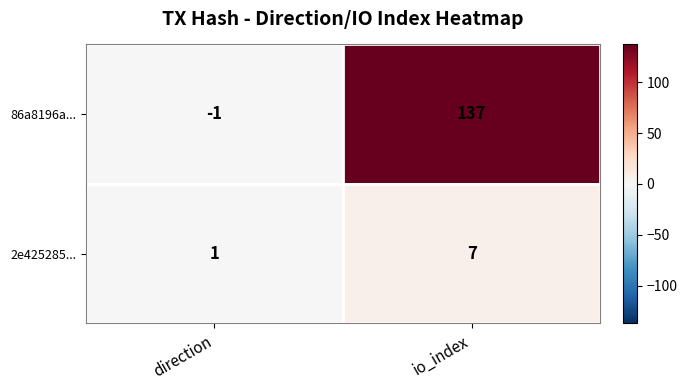

What is the sum of the 86a8196a... values at io_index and direction?

136